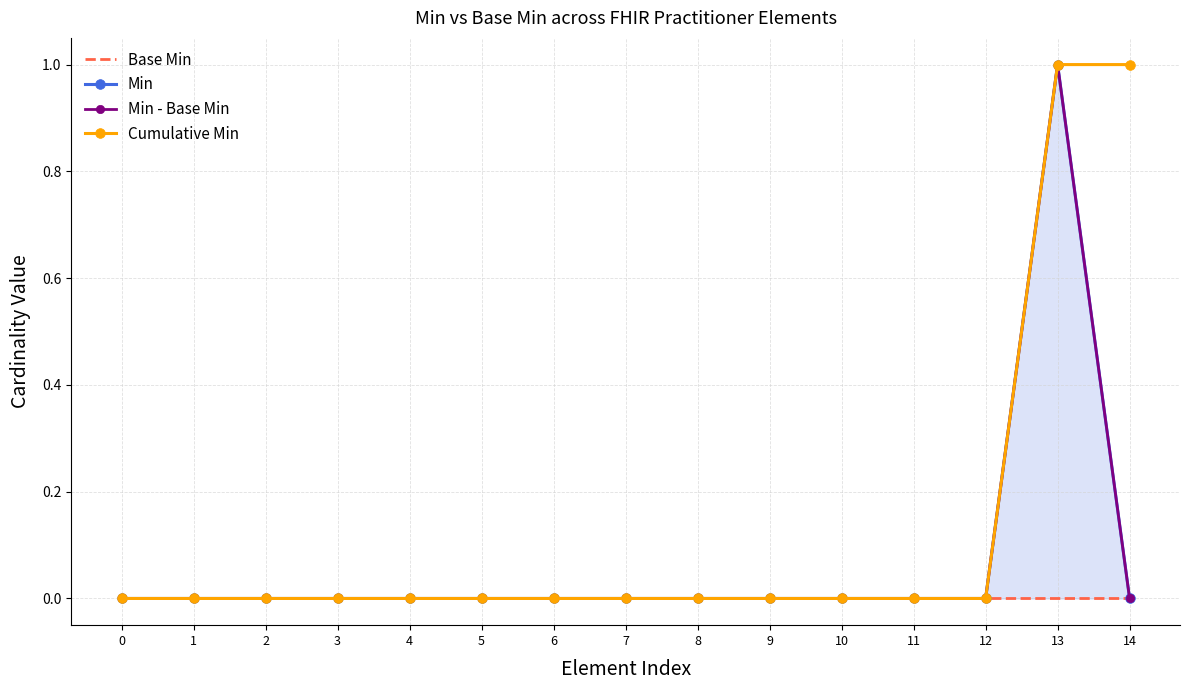

Is it true that Min - Base Min equals 0 at 5?

True